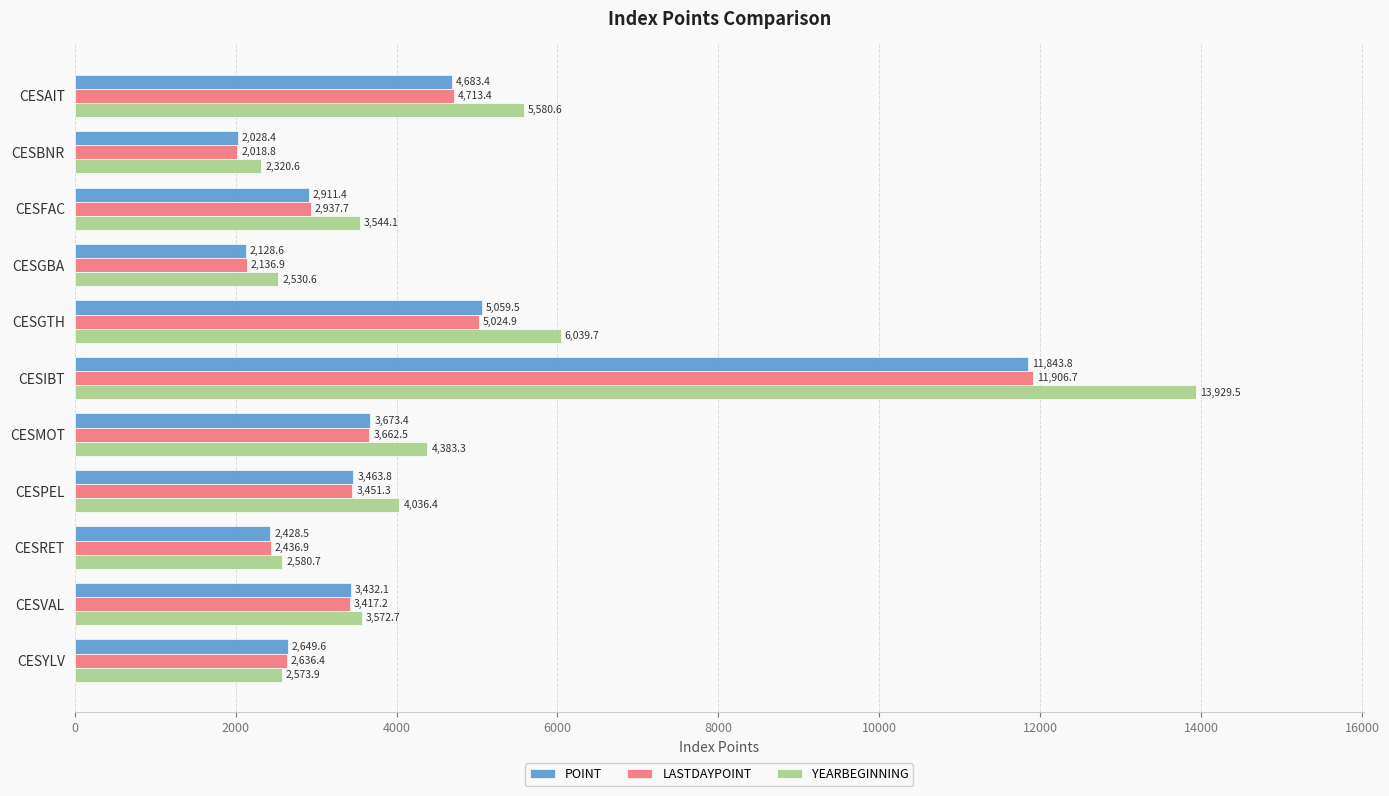

Where is POINT nearest to the value 6936?

CESGTH